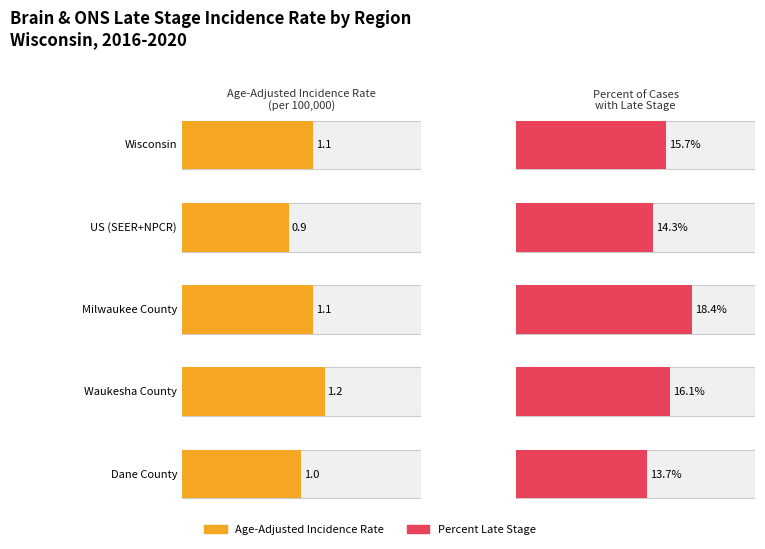

True or false: Age-Adjusted Incidence Rate has a value of 0.9 at US (SEER+NPCR).

True